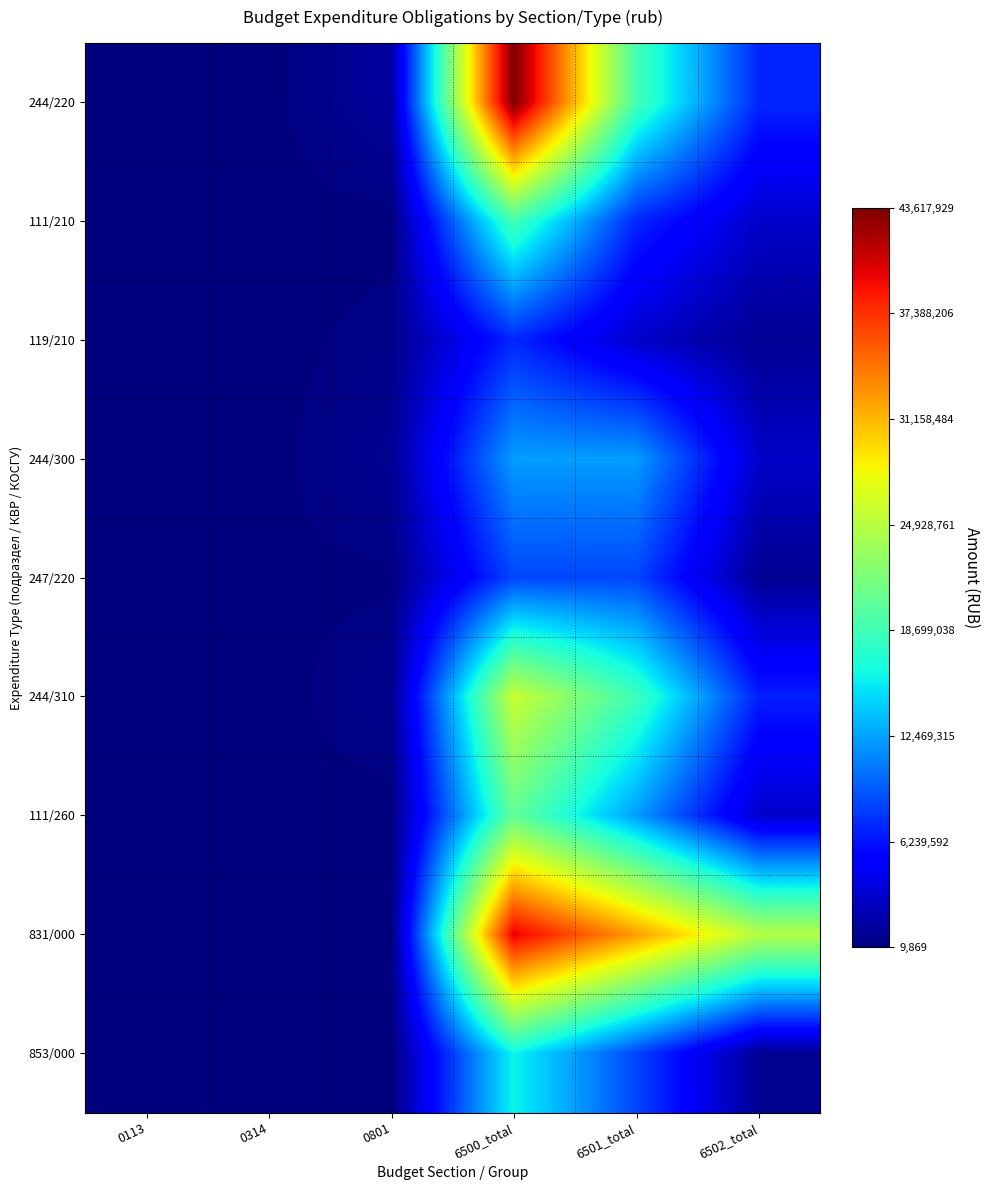

Rank the series by their maximum value, from lowest to highest.

119/210, 247/220, 244/300, 853/000, 111/210, 111/260, 244/310, 831/000, 244/220